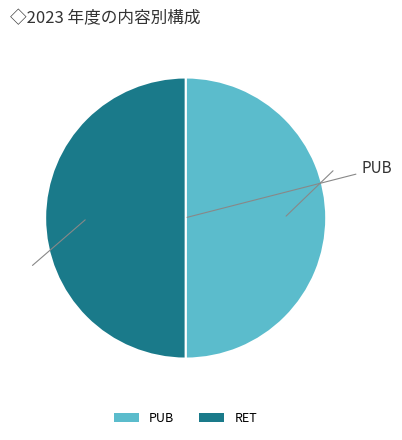

Approximately how many times larger is the value at RET compared to PUB?

1.0